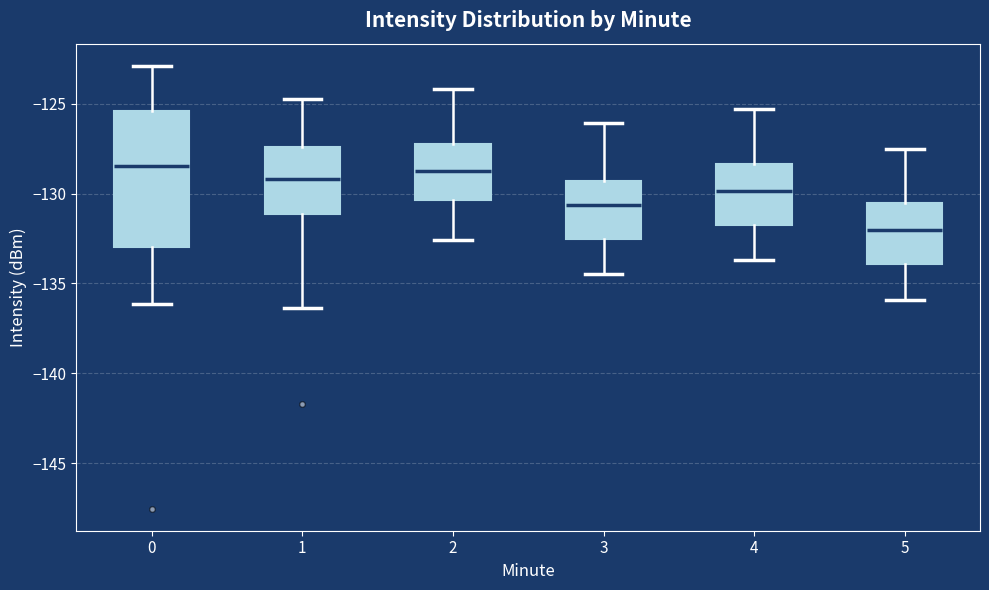

Reading left to right, transcribe this box plot: for each box, give where its median line is, the range the box spans, and where its two whiskers end, as read against the y-axis. The values are not printed on the chart, so give them approximately, as read against the axis.

0: median -128.5, box -133.0 to -125.5, whiskers -136.0 to -123.0
1: median -129.0, box -131.0 to -127.5, whiskers -136.5 to -125.0
2: median -128.5, box -130.5 to -127.0, whiskers -132.5 to -124.0
3: median -130.5, box -132.5 to -129.5, whiskers -134.5 to -126.0
4: median -130.0, box -131.5 to -128.5, whiskers -133.5 to -125.5
5: median -132.0, box -134.0 to -130.5, whiskers -136.0 to -127.5